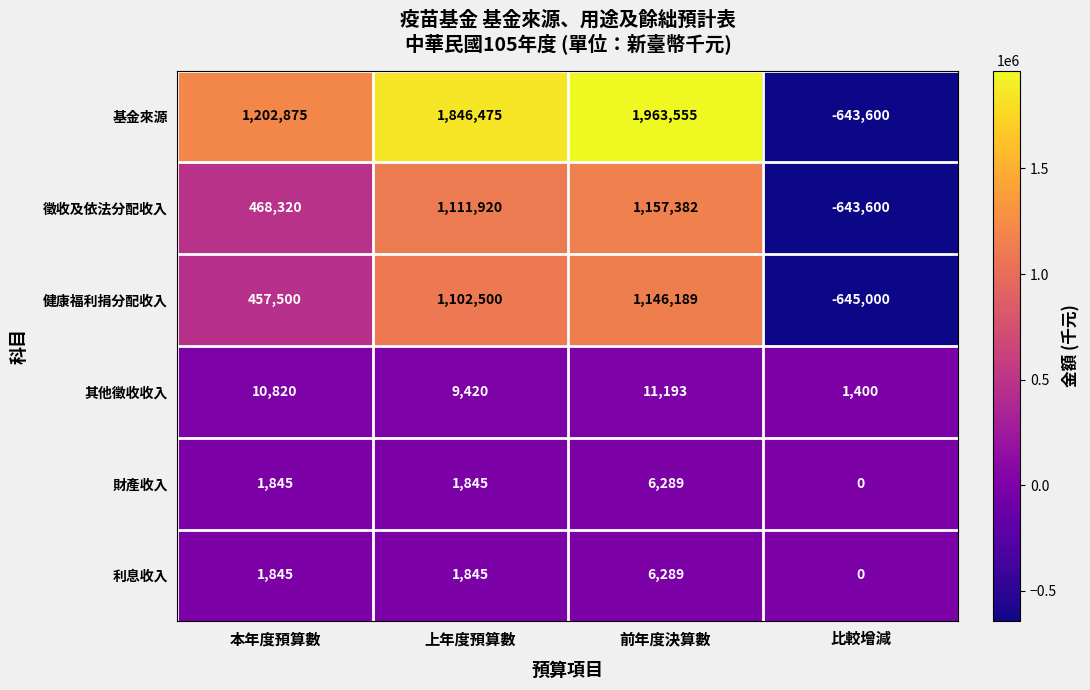

At how many categories does at least one series exceed 1818391?

2